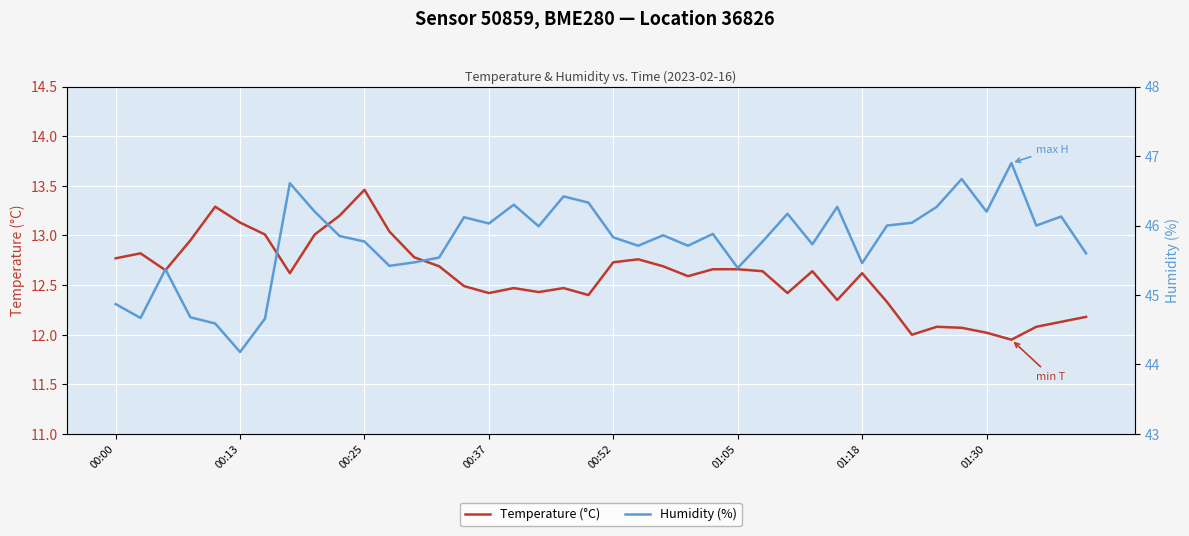

At which label does Temperature (°C) reach its peak?

00:25